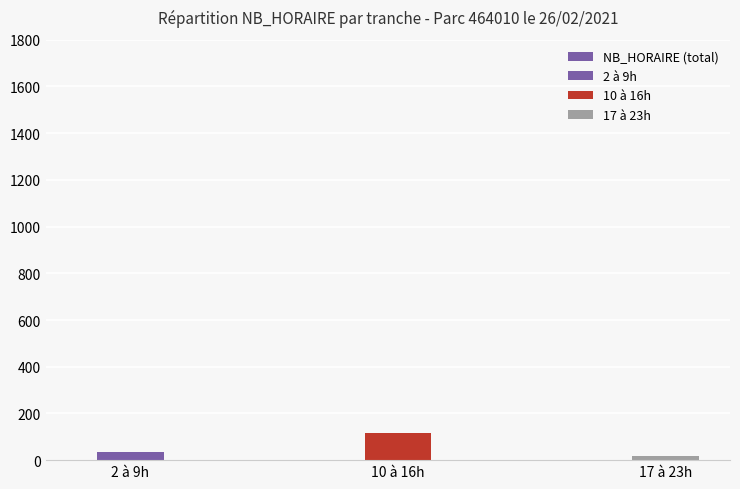

Rank the categories by value from lowest to highest.

17 à 23h, 2 à 9h, 10 à 16h